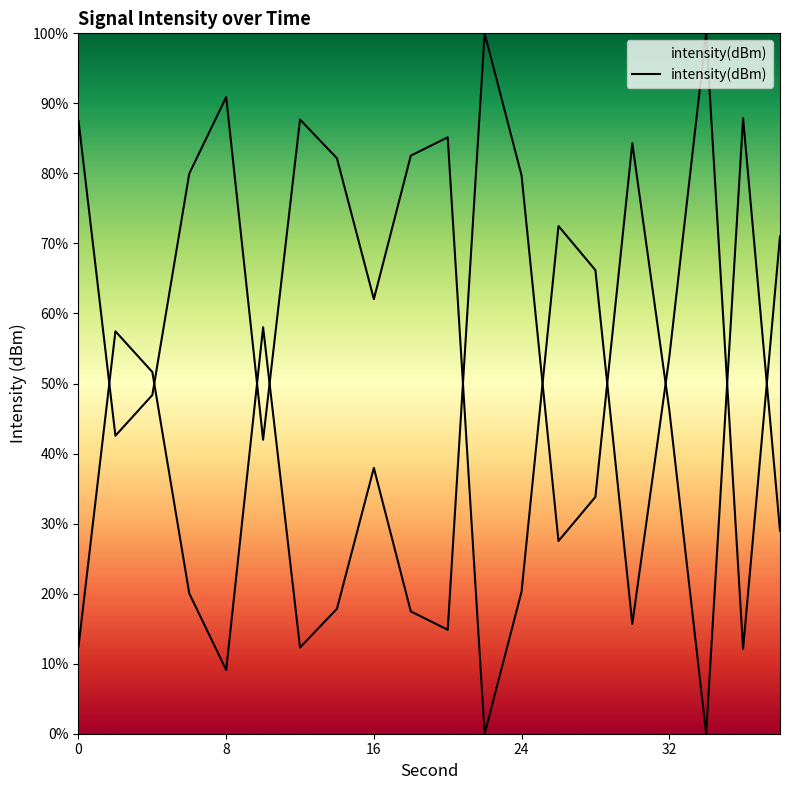

How many interior local valleys (lower than both neighbors) does the data have?

6